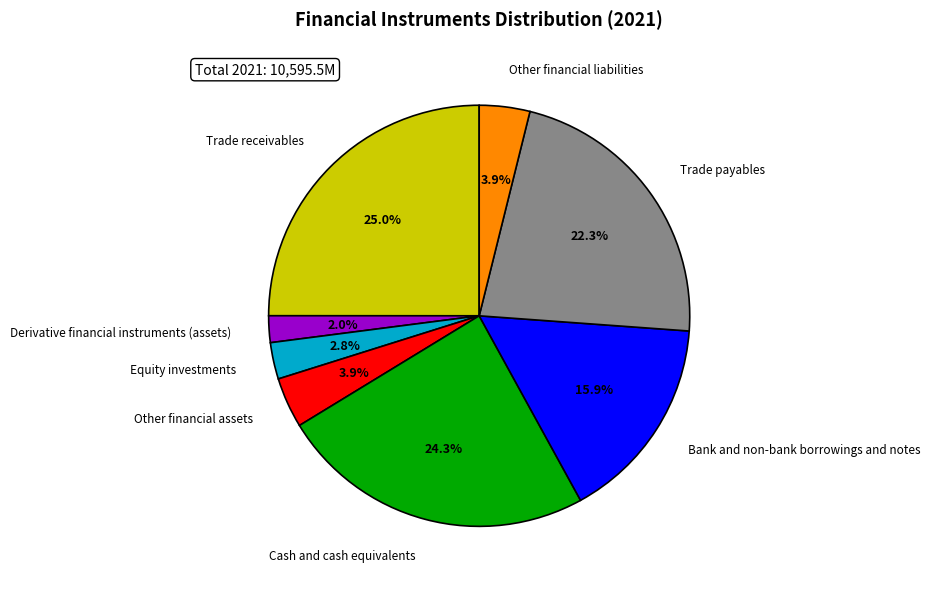

Is there a majority slice in this chart?

No